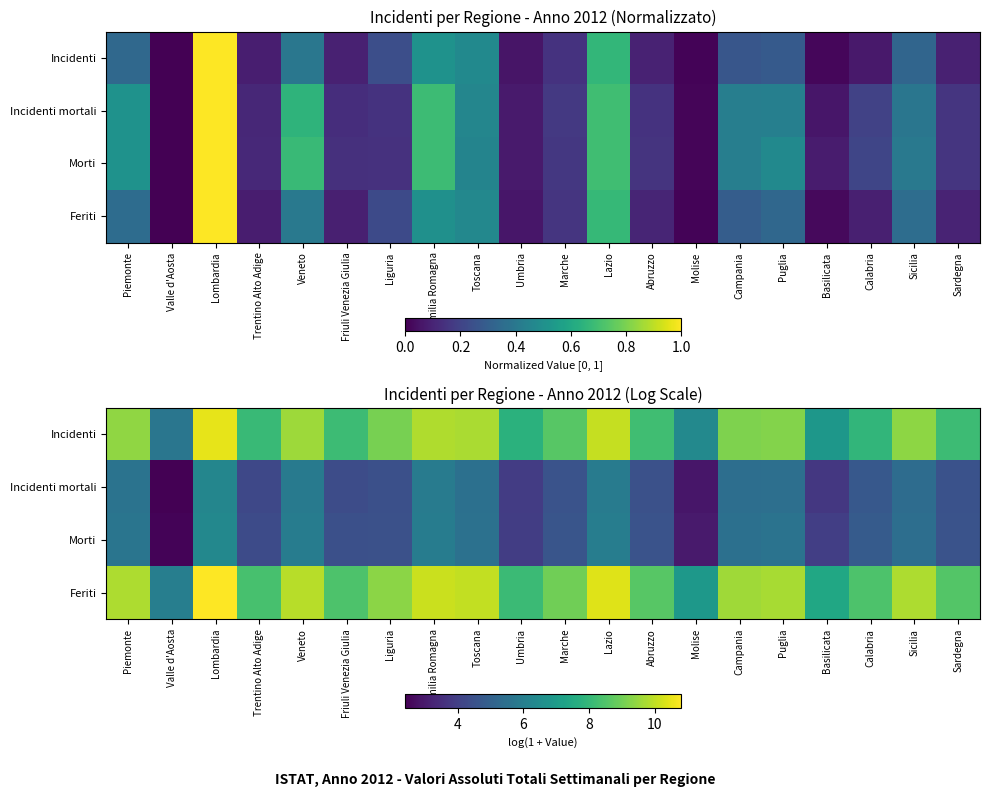

Which series has the largest total across all categories?

Feriti